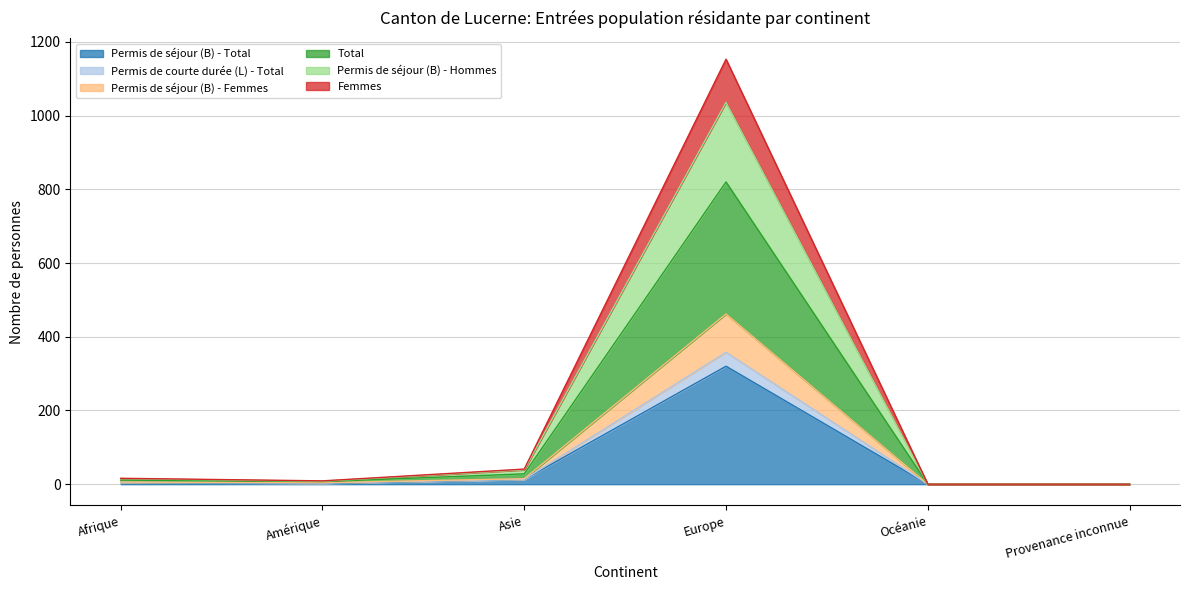

What is the difference between the second highest and minimum values in the Permis de courte durée (L) - Total series?

15